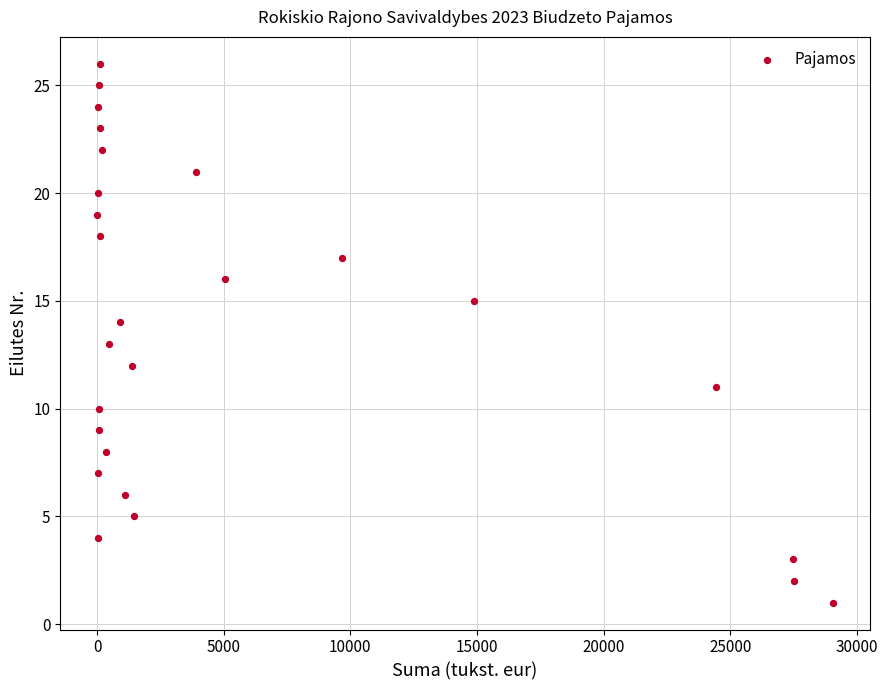

What is the range of Y values (max minus min)?

25